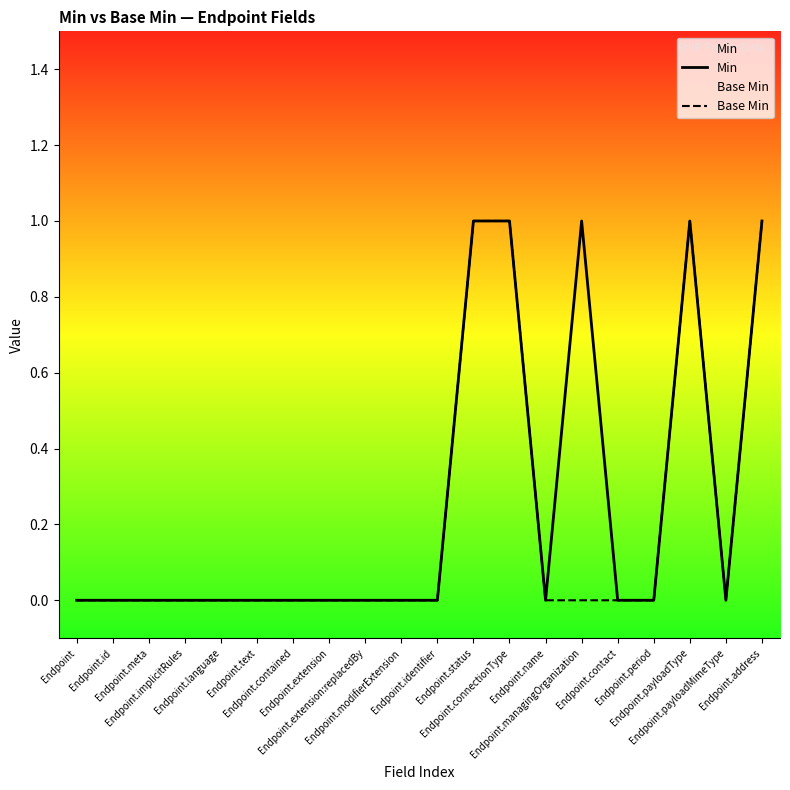

What position from the right is Endpoint.implicitRules?

17